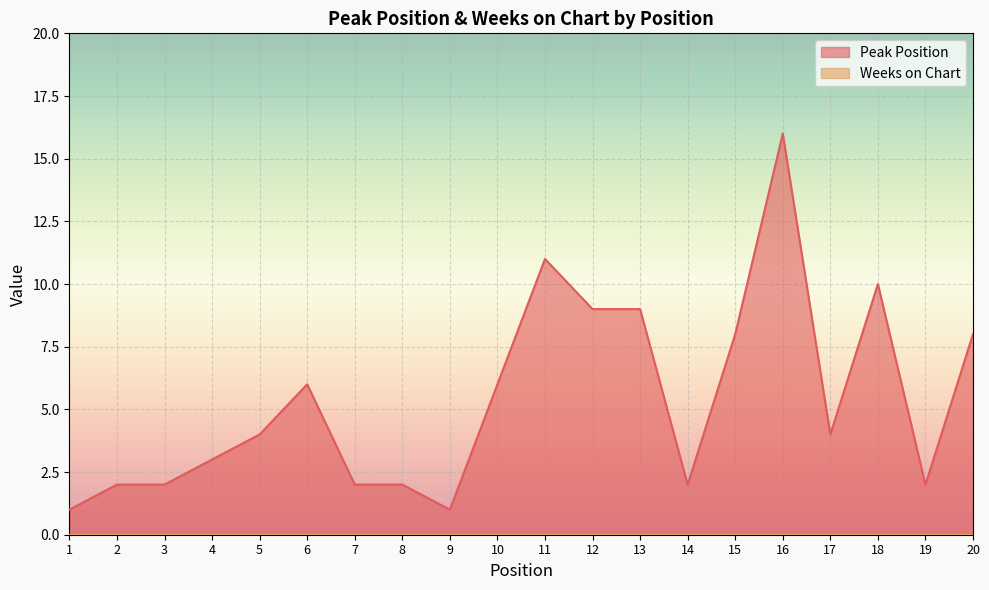

What is the greatest value displayed?

16